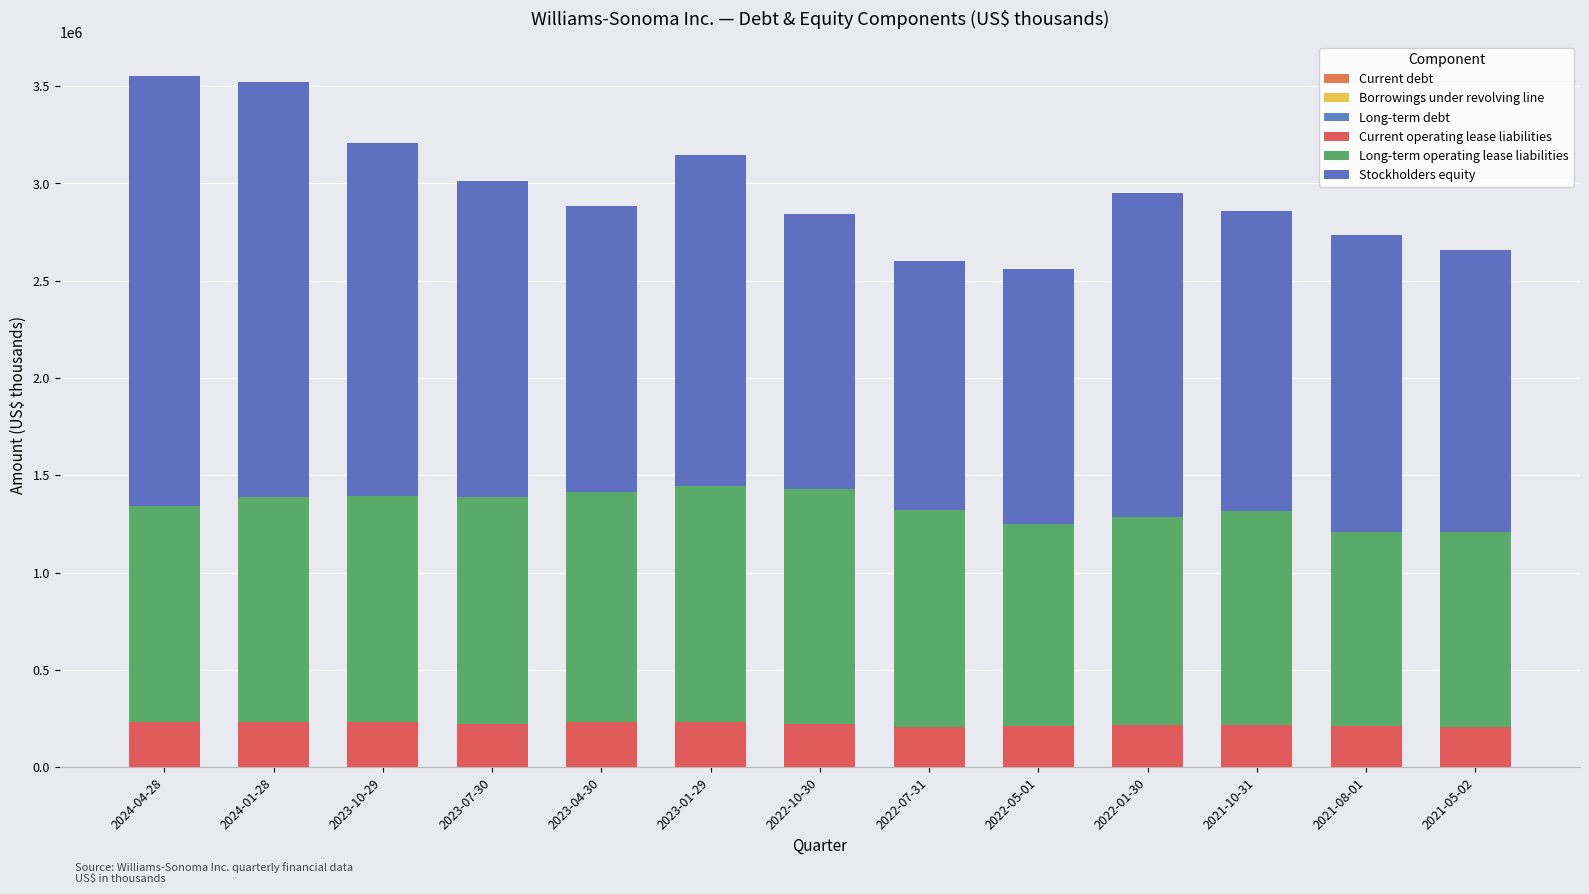

What is the label of the 8th bar from the left?

2022-07-31